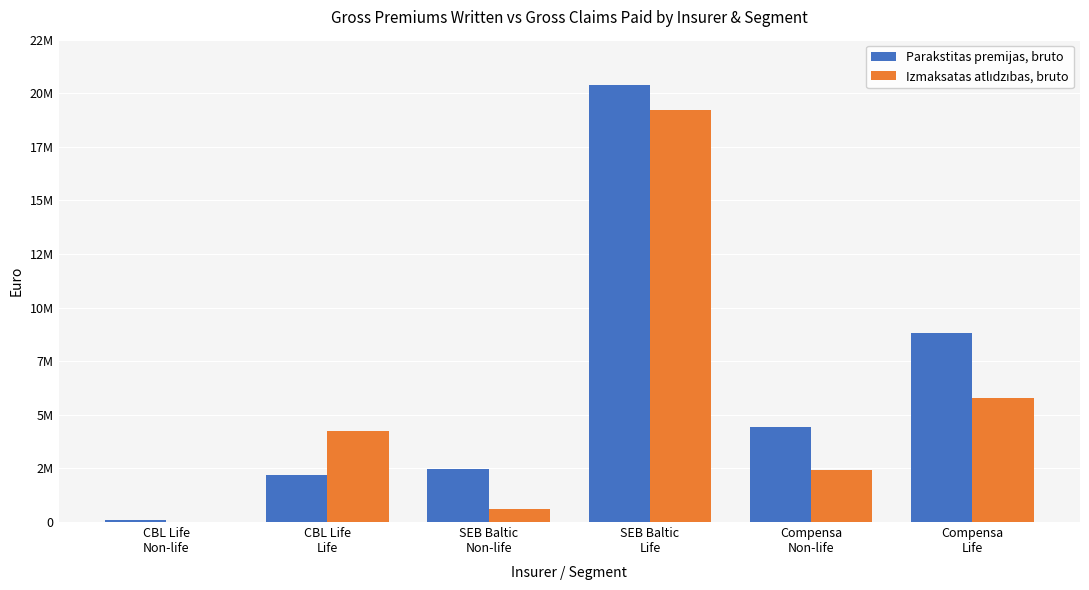

What is the average value of the Izmaksatas atlıdzıbas, bruto series?

5385286